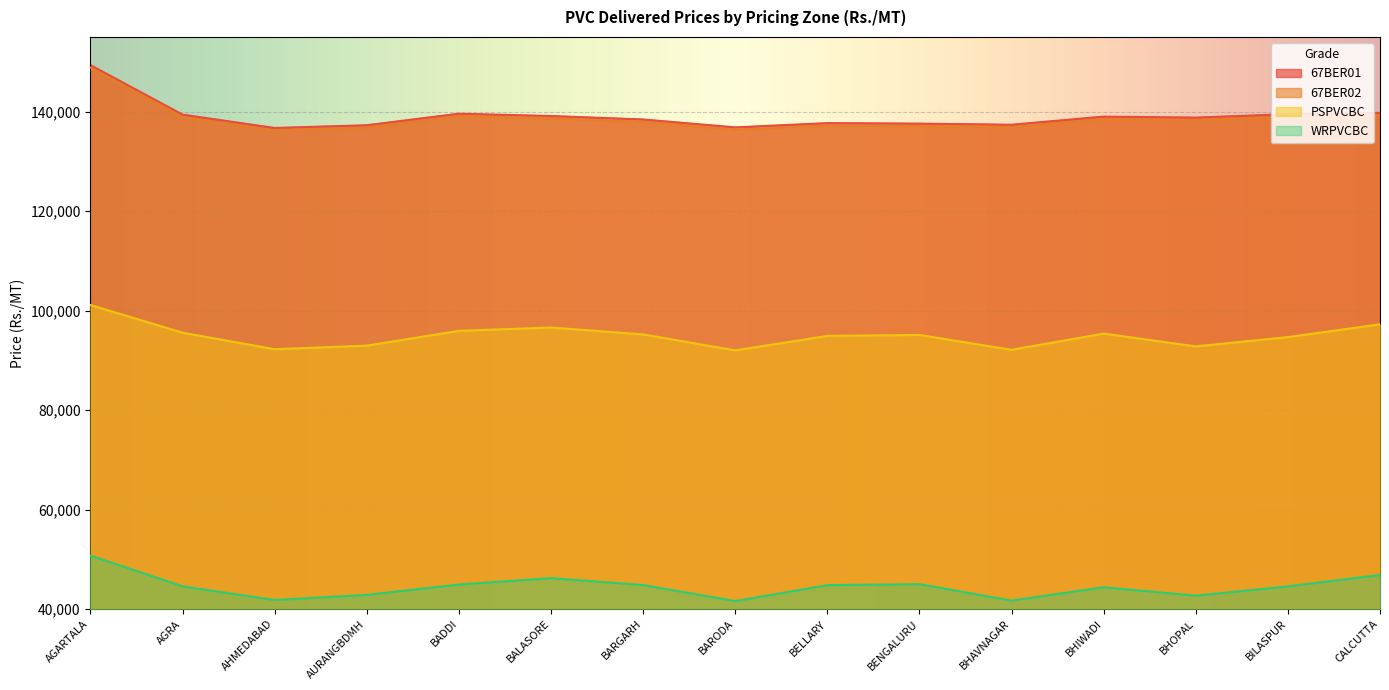

What is the label of the 7th point from the right?

BELLARY